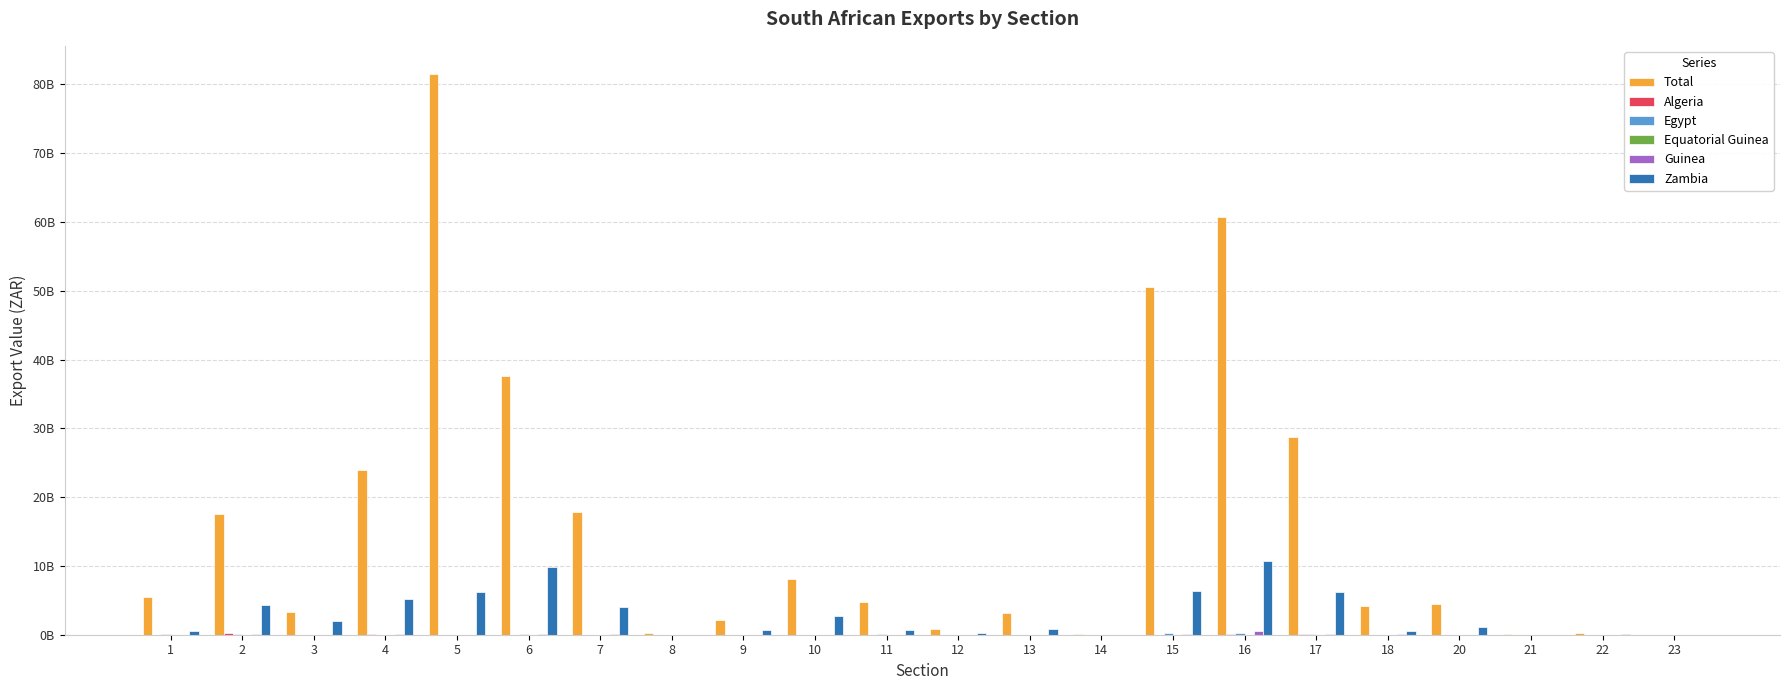

How many bars are there in total?

132